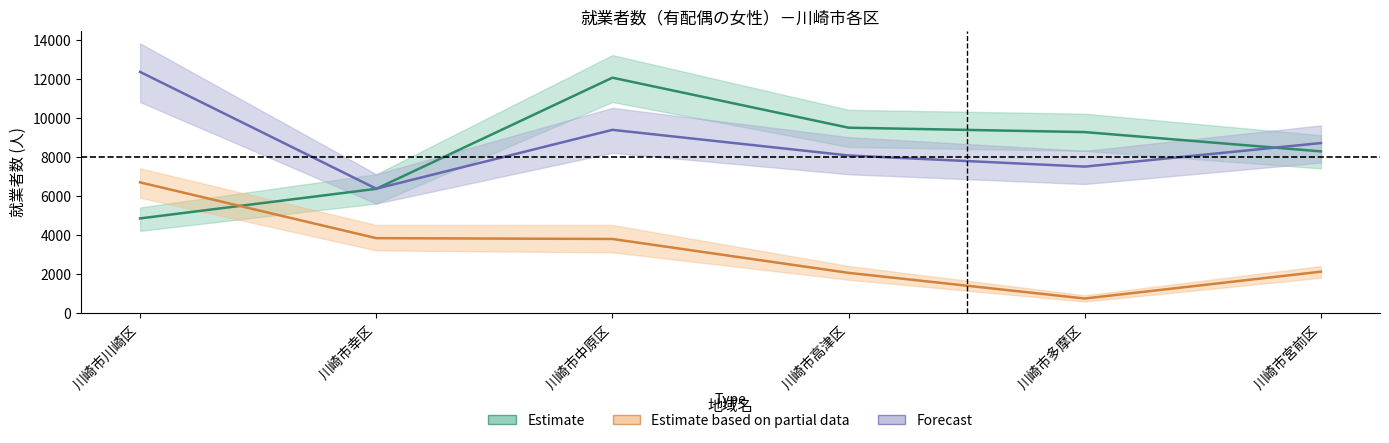

The value of 他県で従業・通学 (Estimate) at 川崎市多摩区 is 9259. True or false?

True